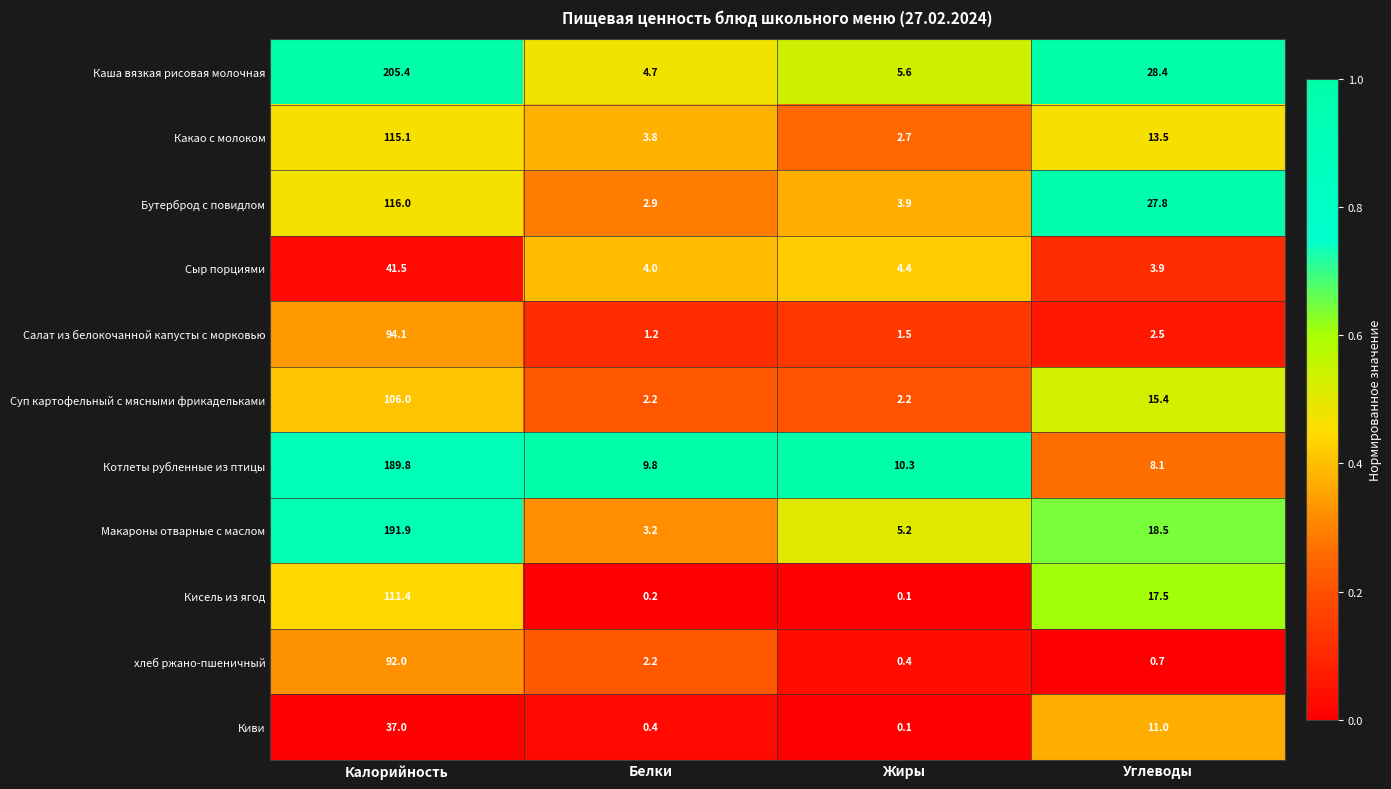

At which label is Каша вязкая рисовая молочная closest to 105?

Углеводы